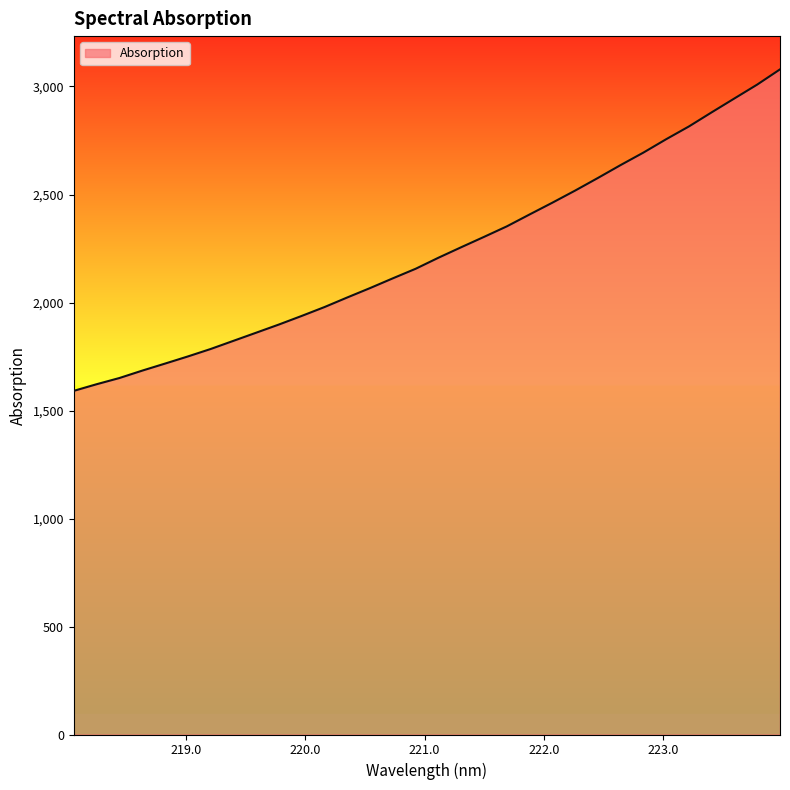

What is the difference between the maximum and minimum values?

1488.4